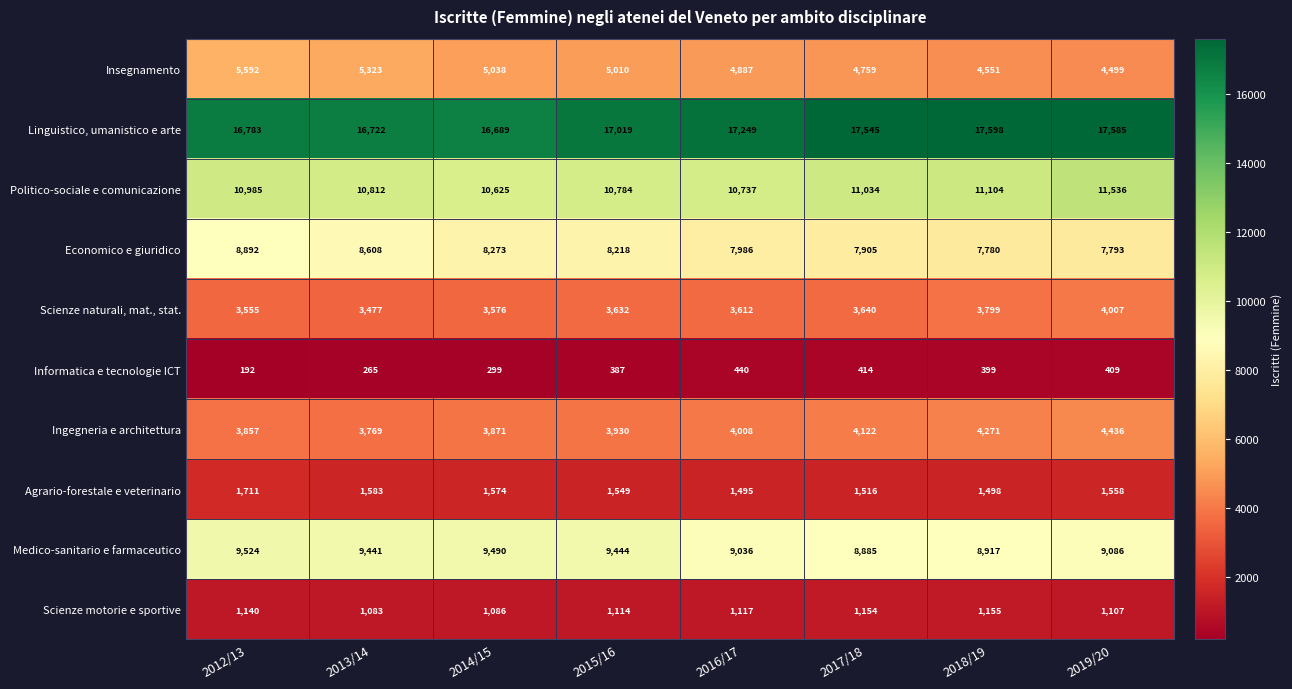

What is the difference between the maximum and minimum values in the Informatica e tecnologie ICT series?

248